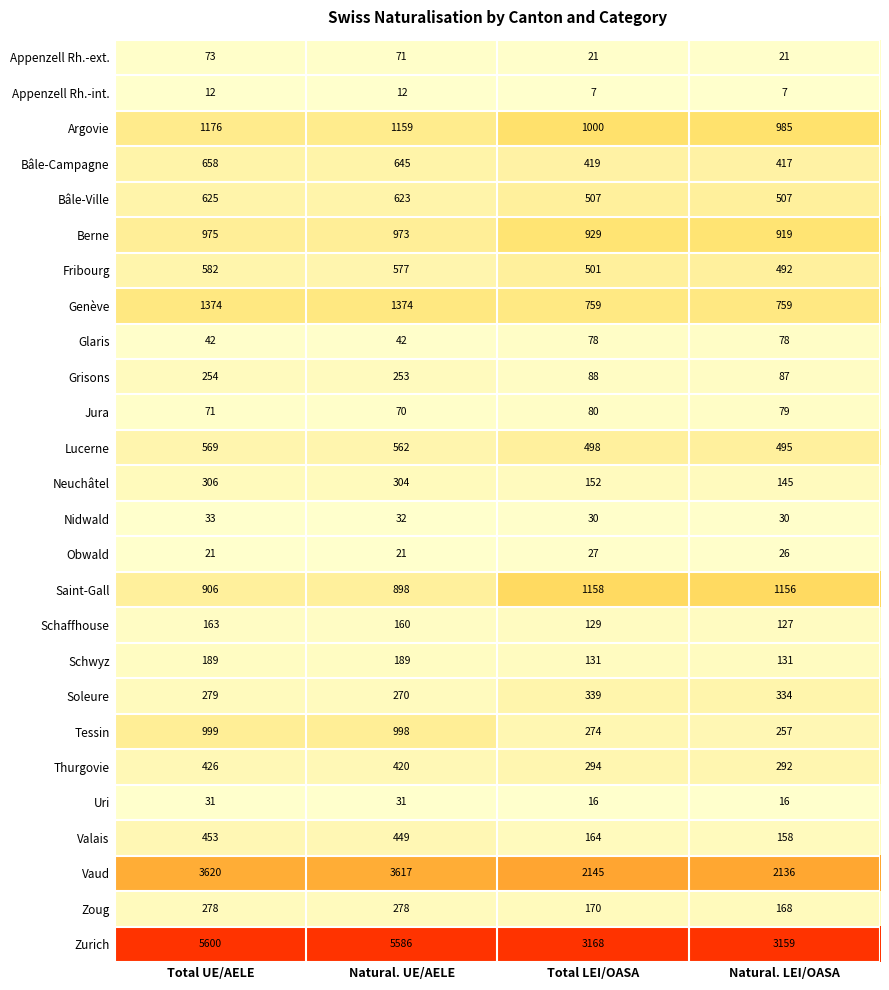

What is the difference between the Tessin values at Total LEI/OASA and Natural. LEI/OASA?

17